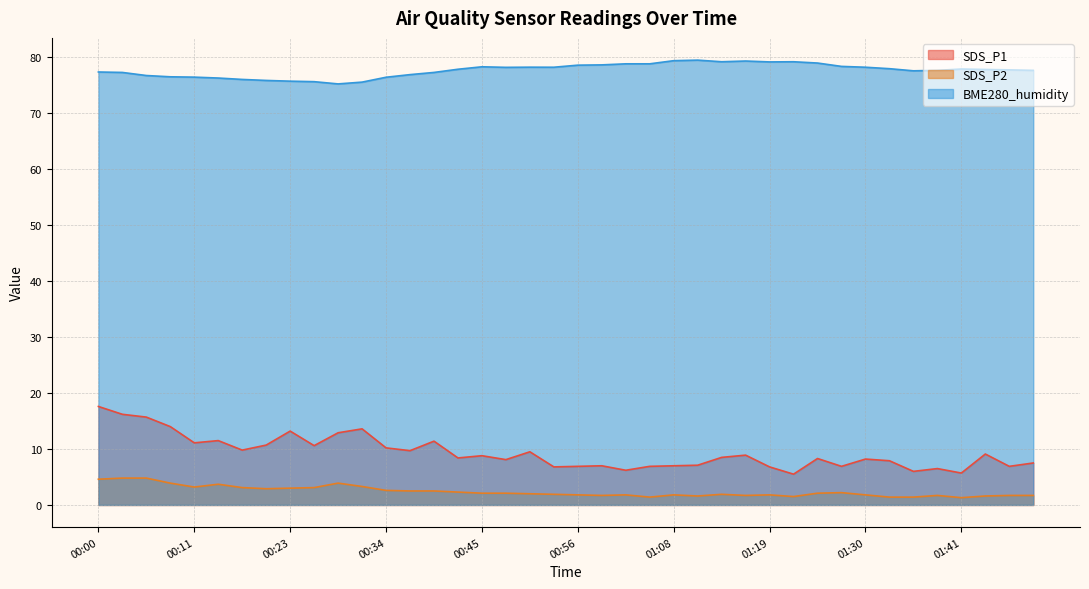

What is the spread (max minus min) of values at 01:36?

76.2